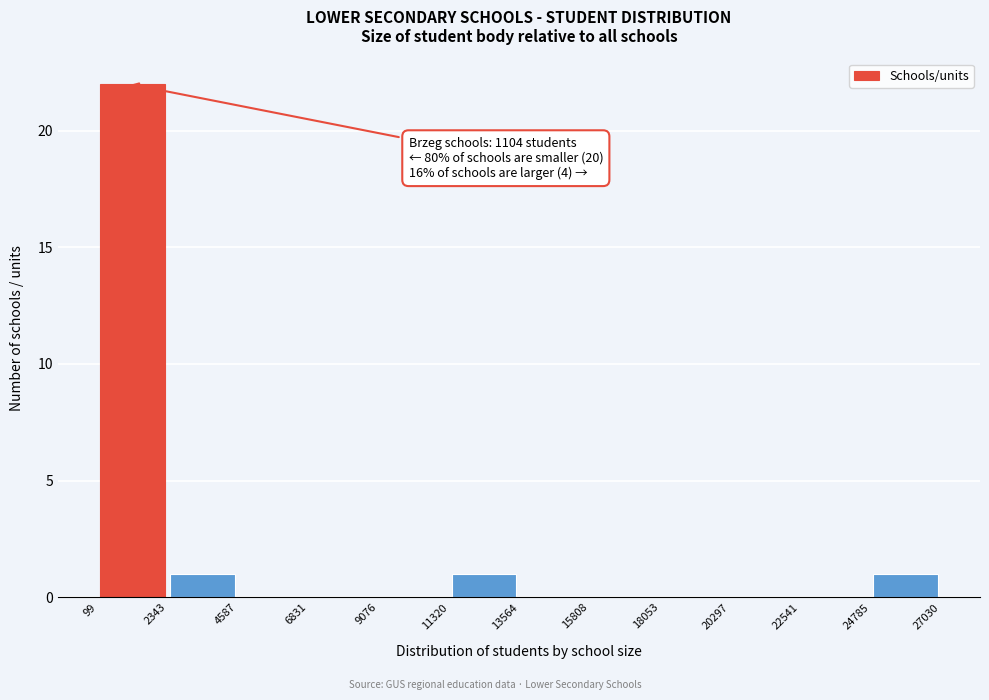

Over which range of the x-axis is the bar tallest?

99 to 2343